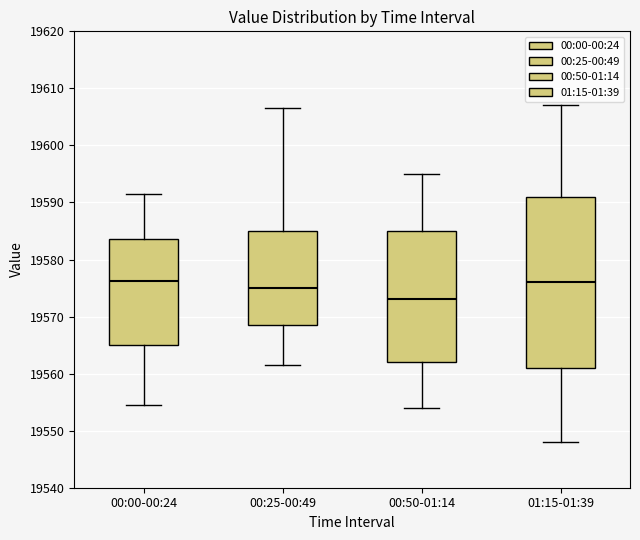

Reading left to right, read every box against the y-axis: the position of its median line, the range the box covers, and the ends of its whiskers. The values are not printed on the chart, so give them approximately, as read against the axis.

00:00-00:24: median 19576, box 19565 to 19584, whiskers 19554 to 19591
00:25-00:49: median 19575, box 19568 to 19585, whiskers 19562 to 19607
00:50-01:14: median 19573, box 19562 to 19585, whiskers 19554 to 19595
01:15-01:39: median 19576, box 19561 to 19591, whiskers 19548 to 19607